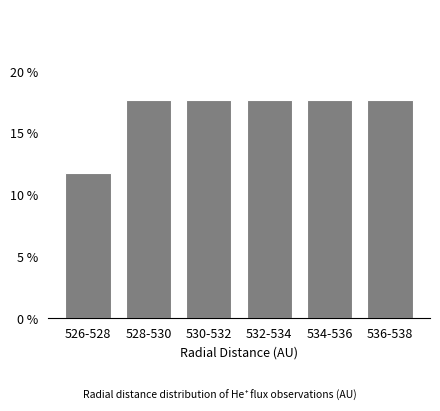

Reading left to right, what are all the values shown in this chart?

11.8	17.6	17.6	17.6	17.6	17.6